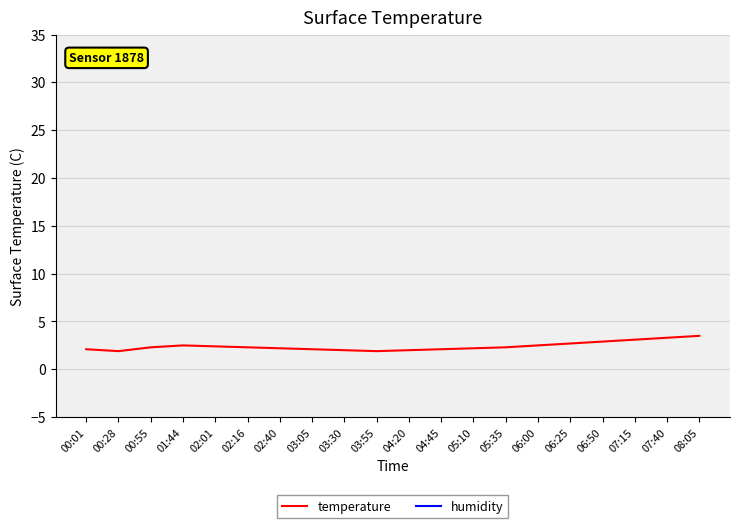

Reading left to right, what are all the values shown in this chart?

temperature: 2.1	1.9	2.3	2.5	2.4	2.3	2.2	2.1	2.0	1.9	2.0	2.1	2.2	2.3	2.5	2.7	2.9	3.1	3.3	3.5
humidity: 99.9	99.9	99.9	99.9	99.9	99.9	99.9	99.9	99.9	99.9	99.9	99.9	99.9	99.9	99.9	99.9	99.9	99.9	99.9	99.9